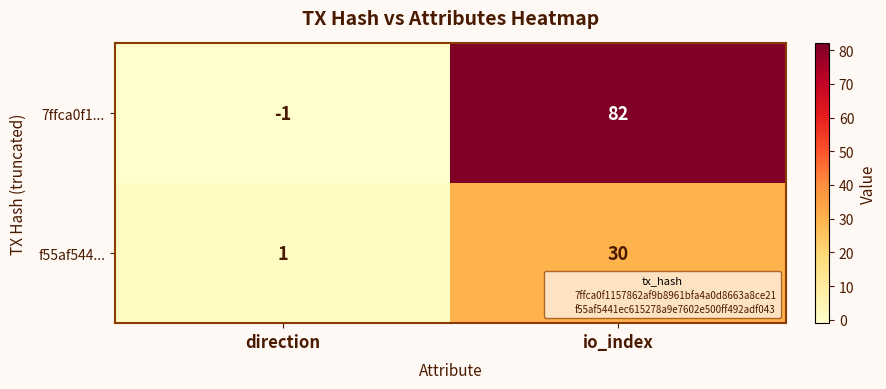

How many data points in 7ffca0f1... are less than 82?

1